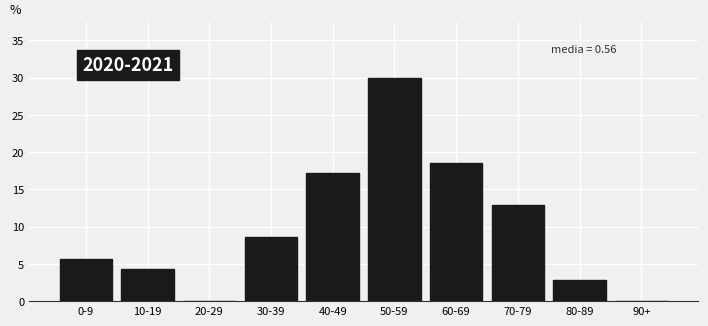

Reading left to right, transcribe all the data shown in this chart.

0-9=5.7	10-19=4.3	20-29=0.0	30-39=8.6	40-49=17.1	50-59=30.0	60-69=18.6	70-79=12.9	80-89=2.9	90+=0.0